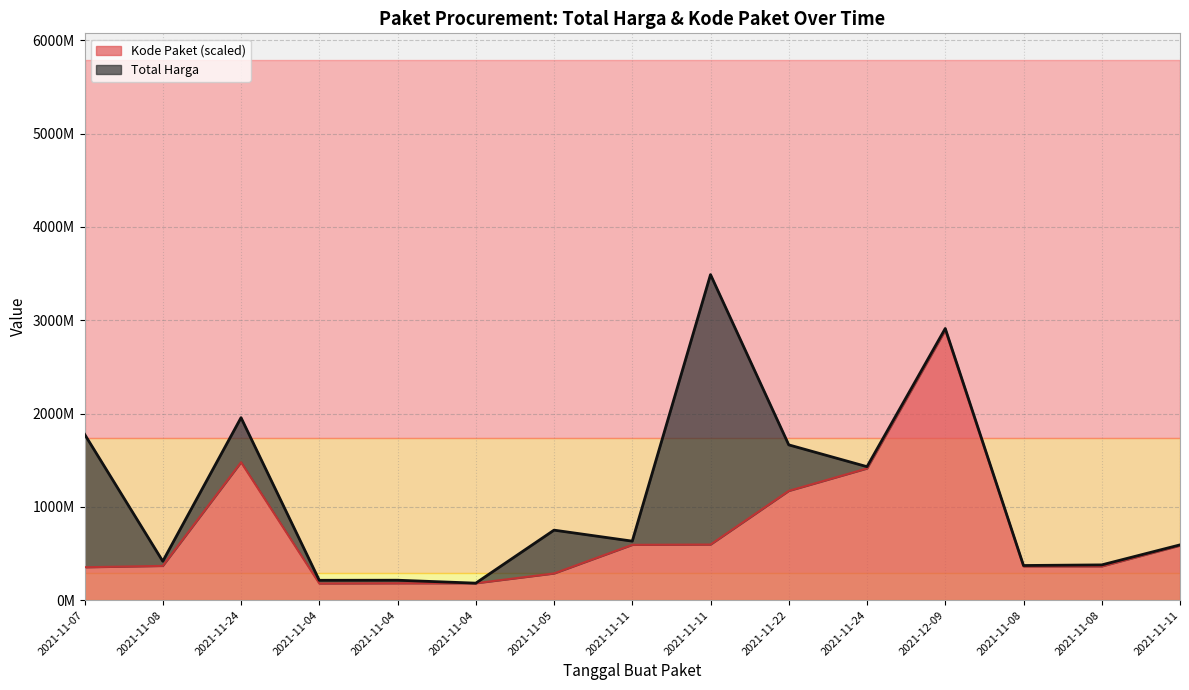

How many lines are shown in the chart?

1